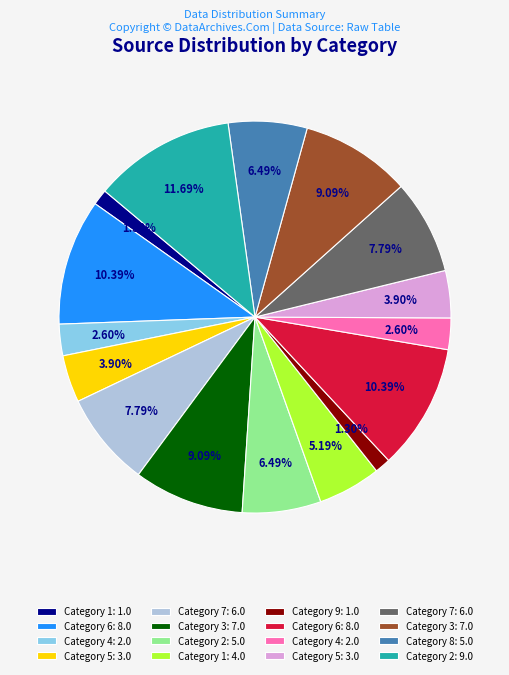

Is there a majority slice in this chart?

No